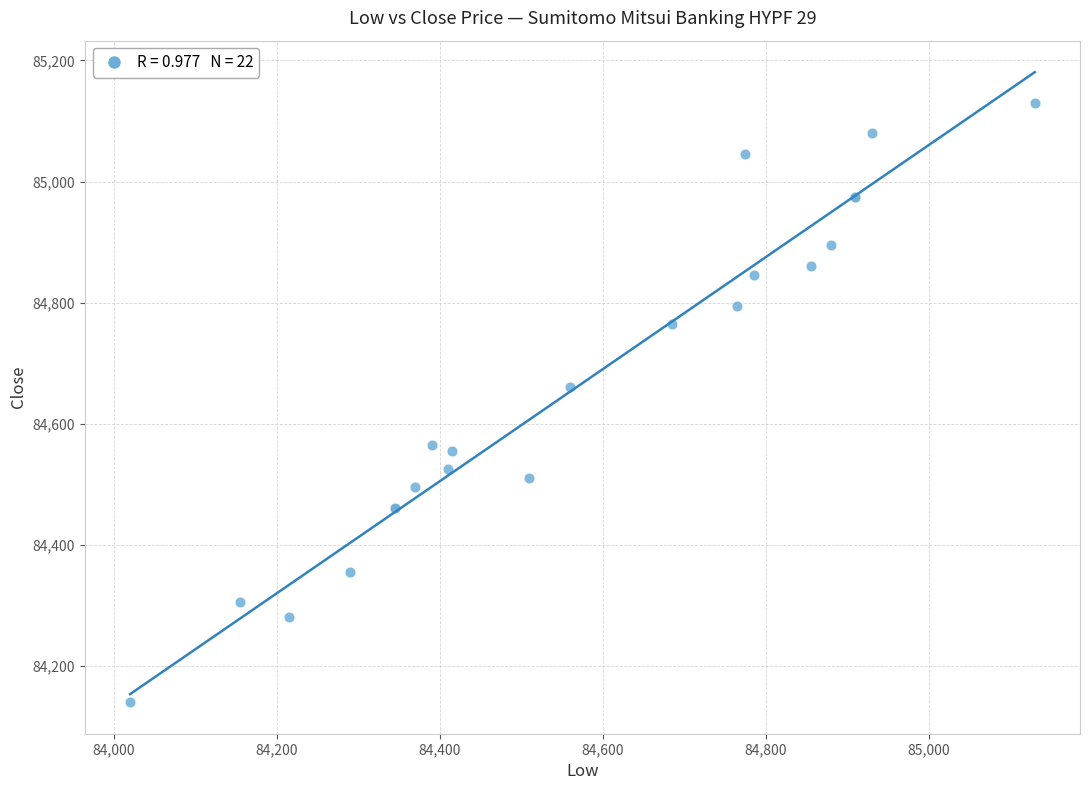

What Y value in the scatter plot is closest to 84635?

84660